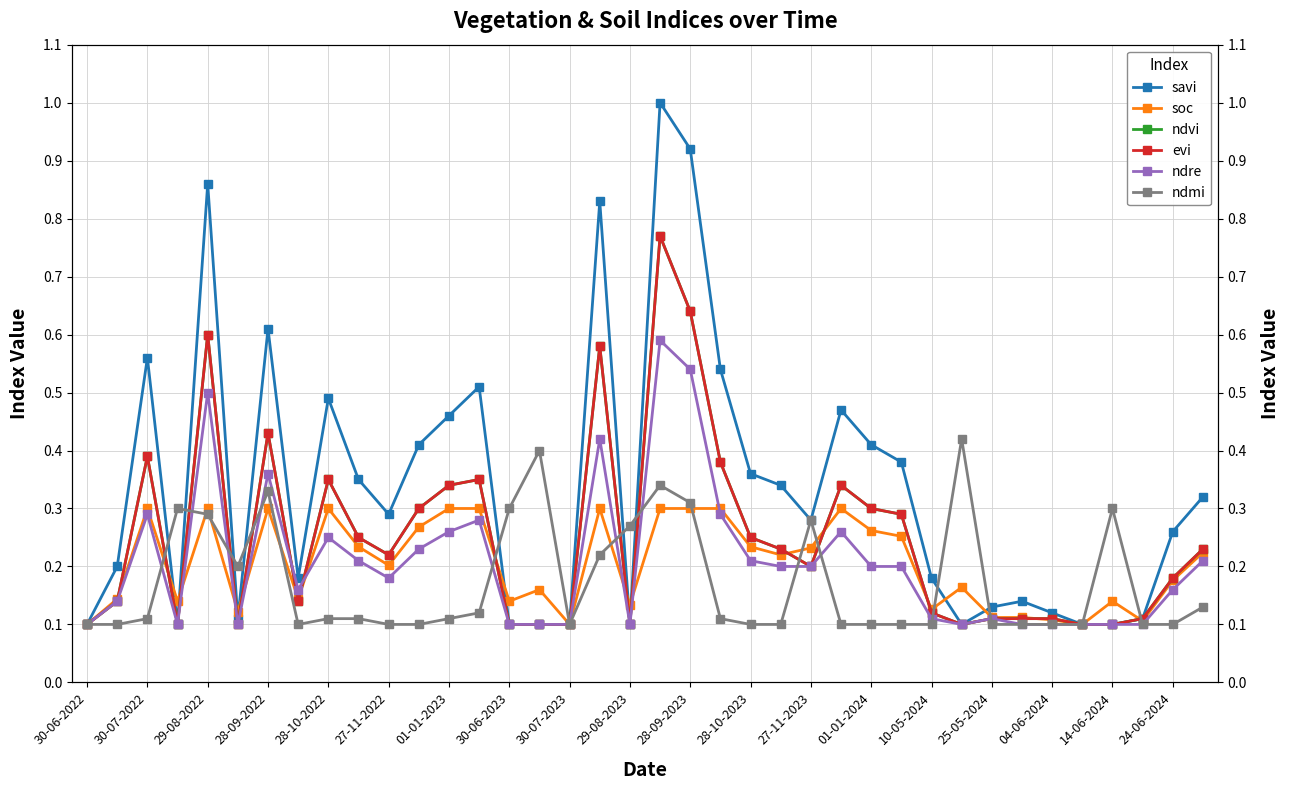

What position from the left is 28-09-2023?

21